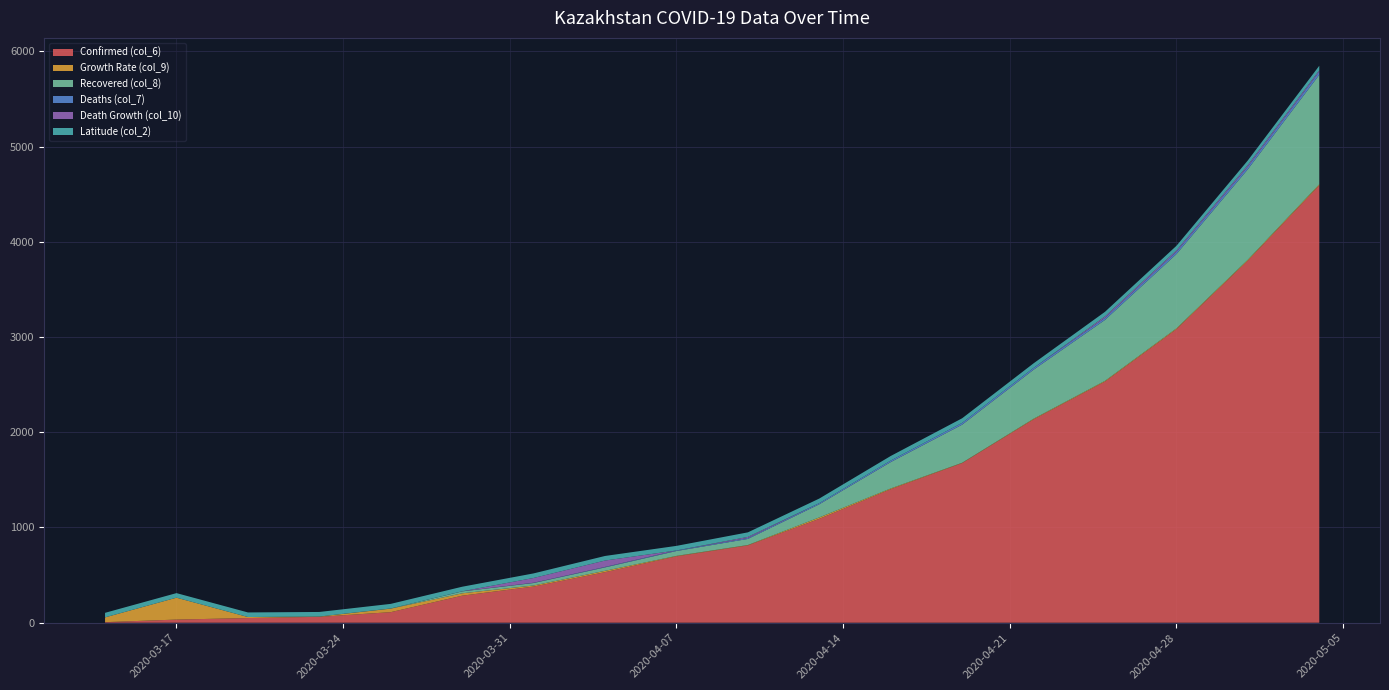

Reading left to right, list all the values displayed in this chart.

Confirmed (col_6): 6	33	49	62	111	284	380	531	697	812	1091	1402	1676	2135	2532	3082	3802	4593
Growth Rate (col_9): 50	230	11	3	37	25	11	14	5	4	15	8	4	7	8	9	10	11
Recovered (col_8): 0	0	0	0	2	20	26	36	51	64	138	277	400	515	640	780	950	1150
Deaths (col_7): 0	0	0	0	0	1	3	5	6	10	12	16	19	19	22	25	29	33
Death Growth (col_10): 0	0	0	0	0	0	50	67	0	11	0	0	0	0	15	14	16	14
Latitude (col_2): 48	48	48	48	48	48	48	48	48	48	48	48	48	48	48	48	48	48